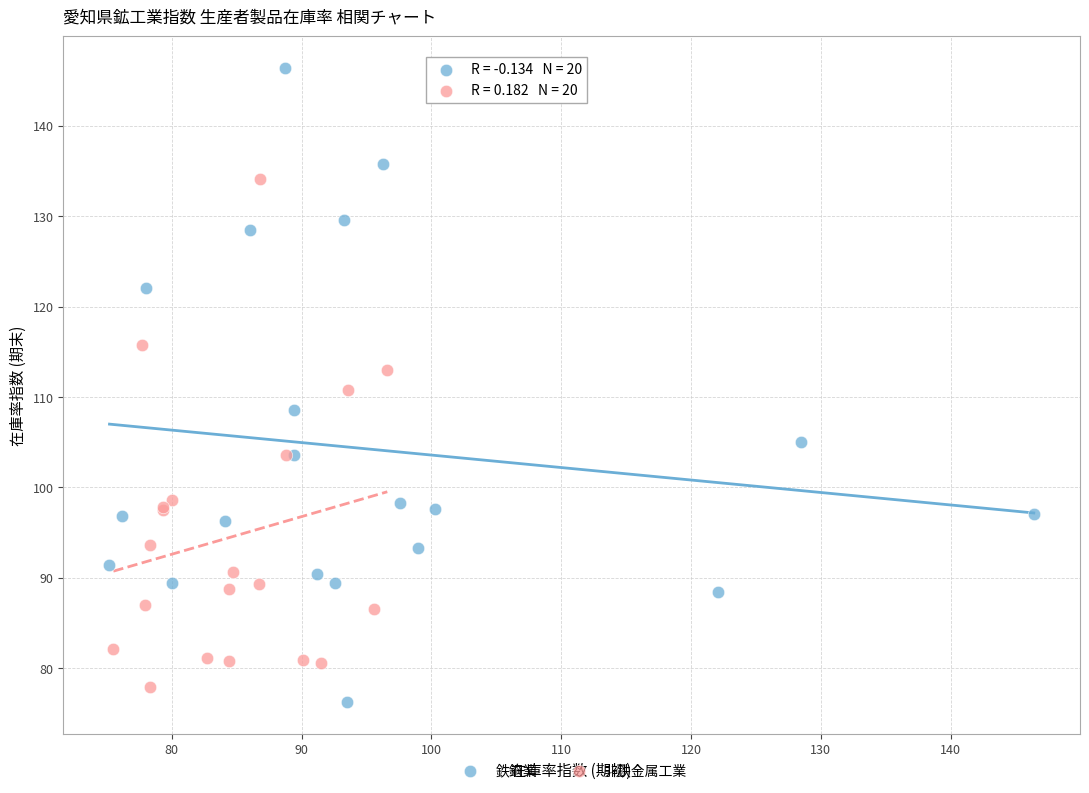

Which series reaches the maximum Y coordinate?

鉄鋼業